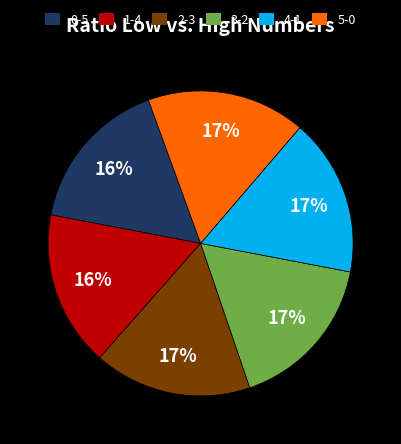

To the nearest percent, what portion does 1-4 represent?

16%